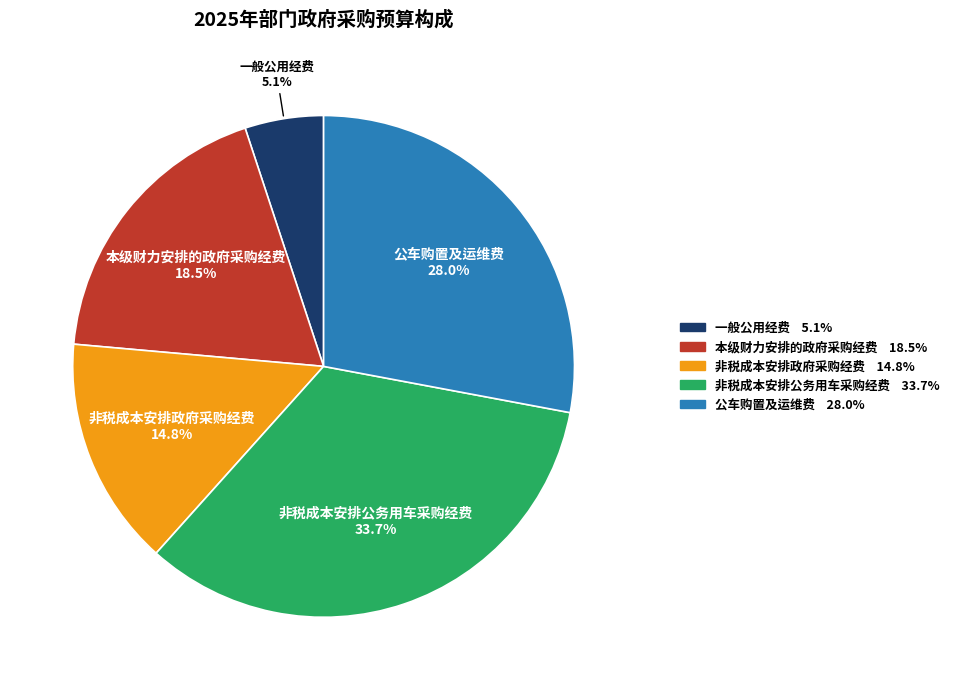

Does any single category account for the majority?

No